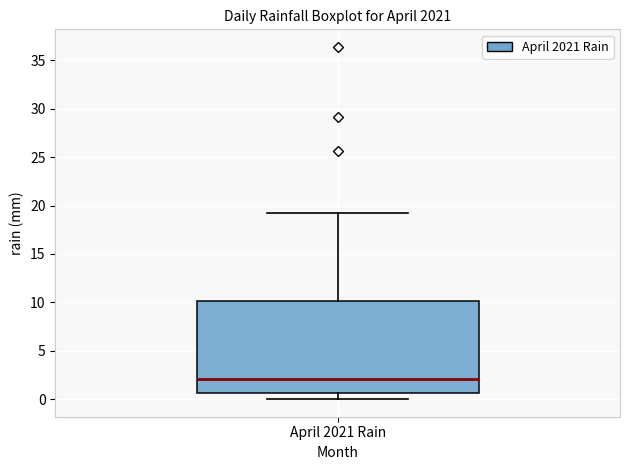

Where does the median line of the box for April 2021 Rain sit on the y-axis? The values are not printed on the chart, so give them approximately, as read against the axis.

2.0